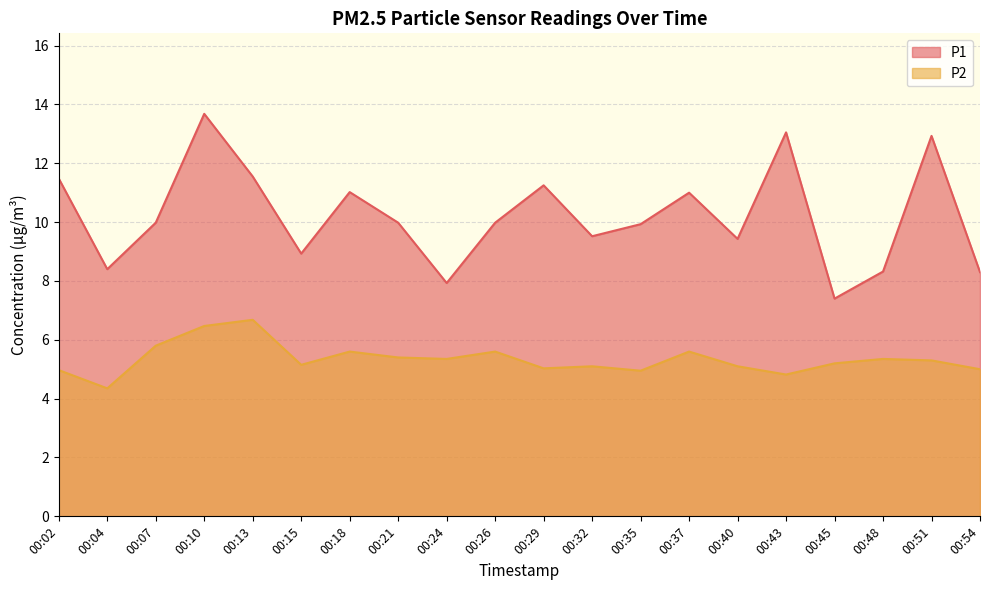

Between 00:10 and 00:29, which series saw the biggest shift?

P1